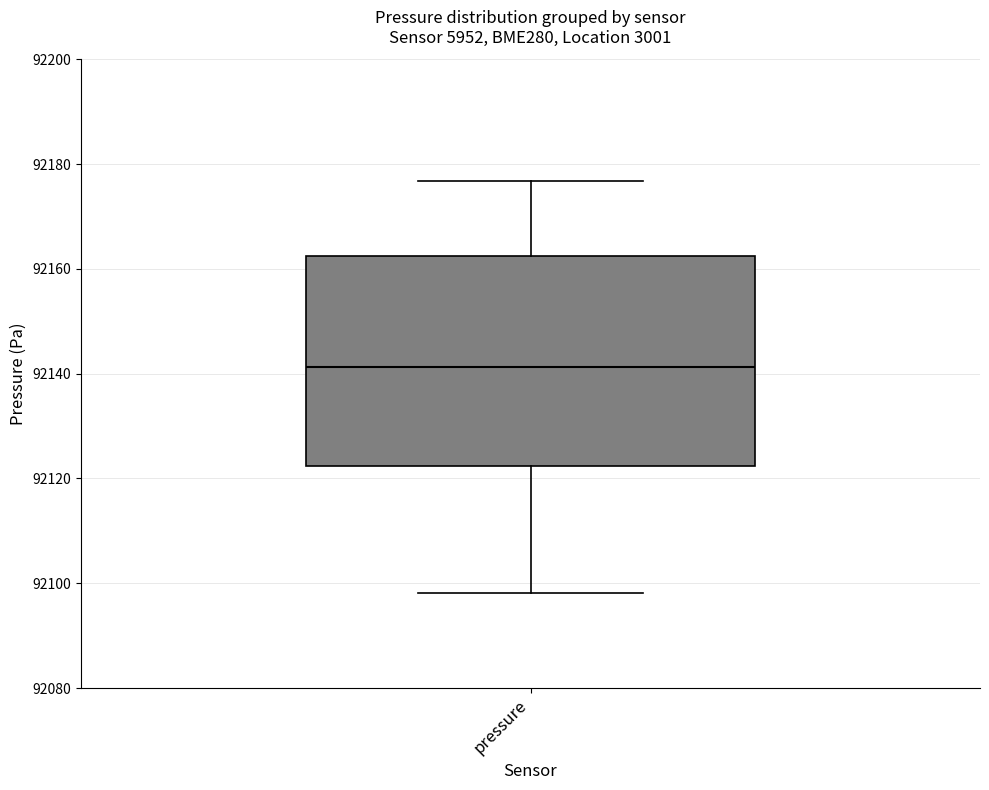

Read this box plot against the y-axis: the position of the median line, the range covered by the box, and the ends of both whiskers. The values are not printed on the chart, so give them approximately, as read against the axis.

median 92142, box 92122 to 92162, whiskers 92098 to 92176